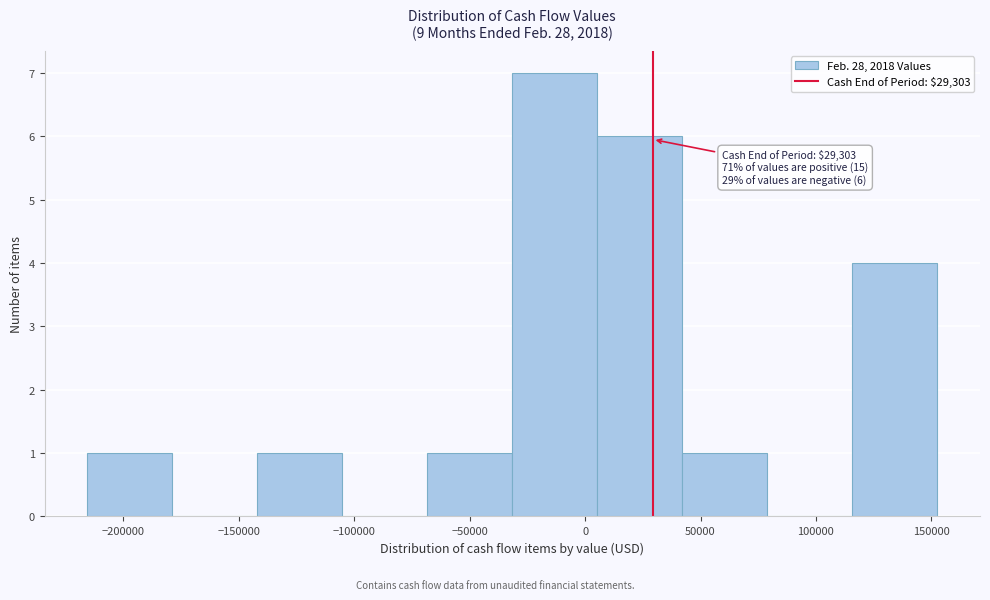

Which range on the x-axis has the tallest bar?

-30000 to 5000